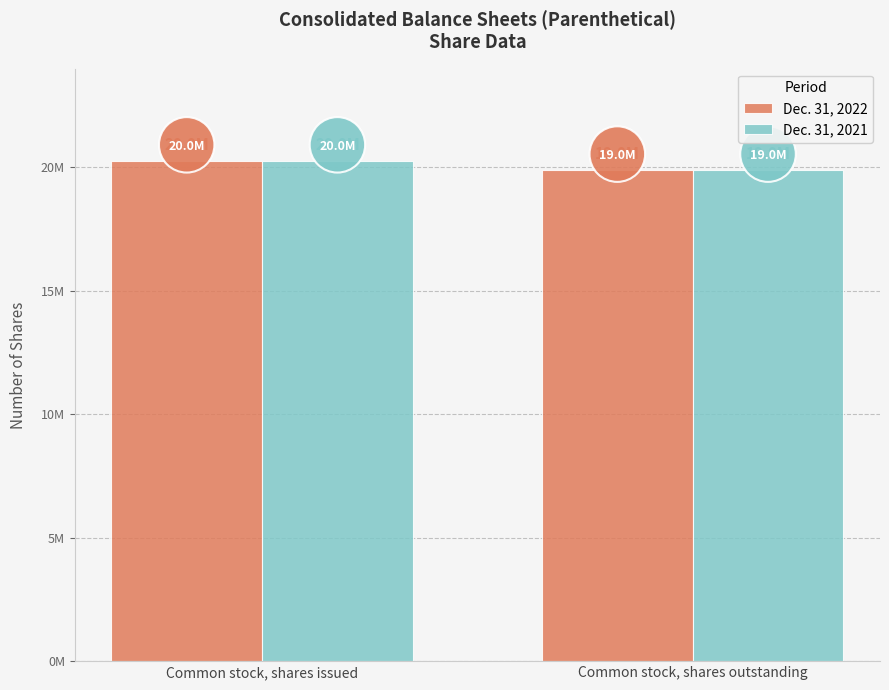

What are all the series names shown in the legend?

Dec. 31, 2022, Dec. 31, 2021